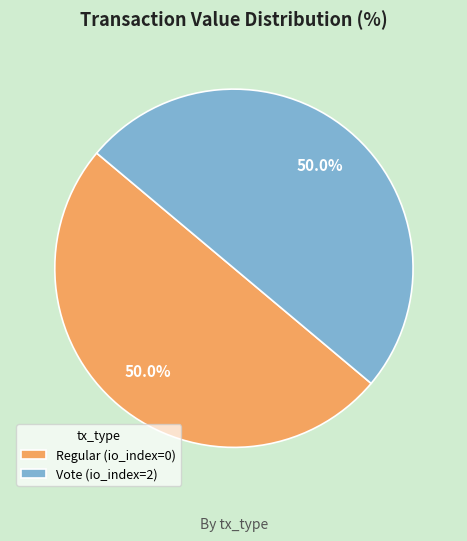

What is the ratio of the value at Regular (io_index=0) to the value at Vote (io_index=2)?

1.0